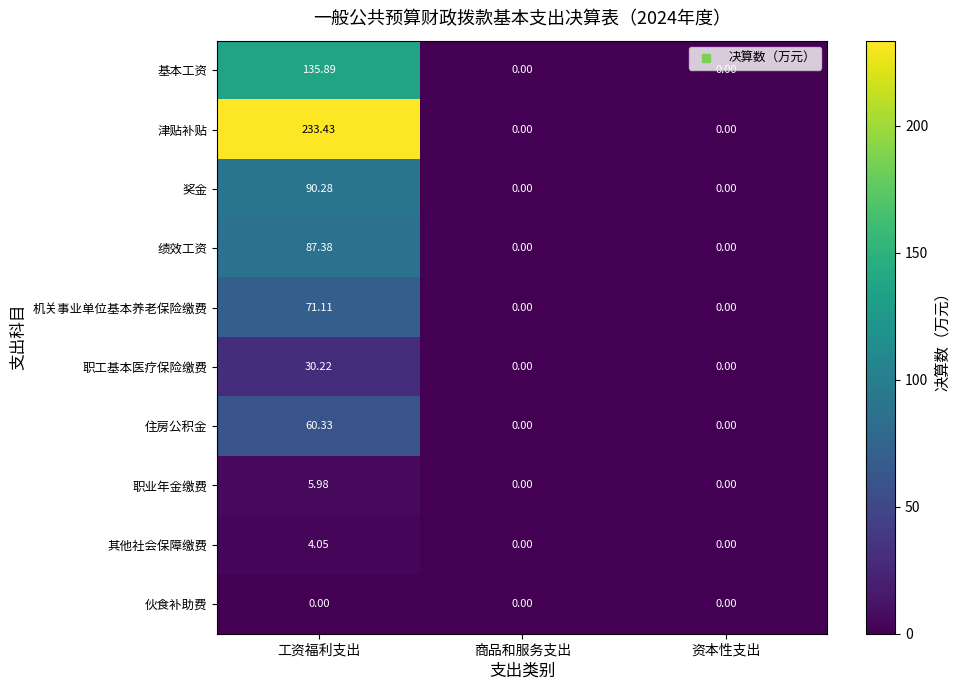

What is the difference between the highest and lowest values at 工资福利支出?

233.4